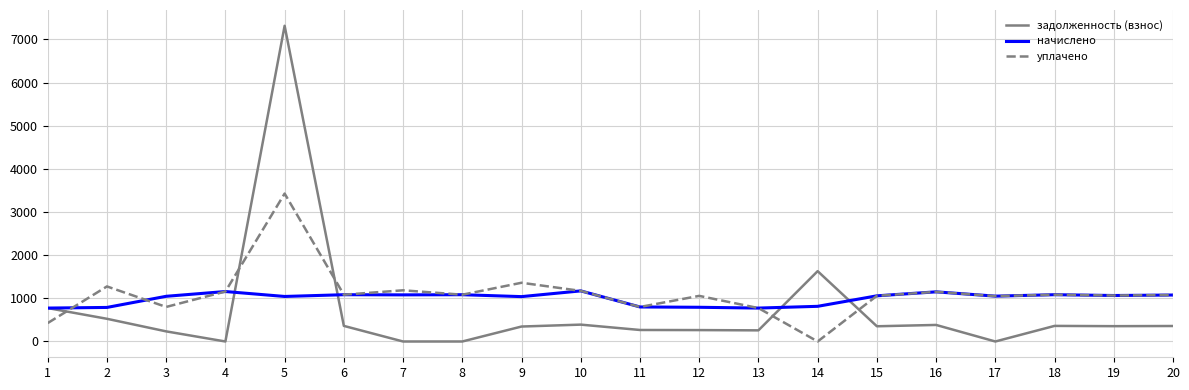

What are all the series names shown in the legend?

задолженность (взнос), начислено, уплачено